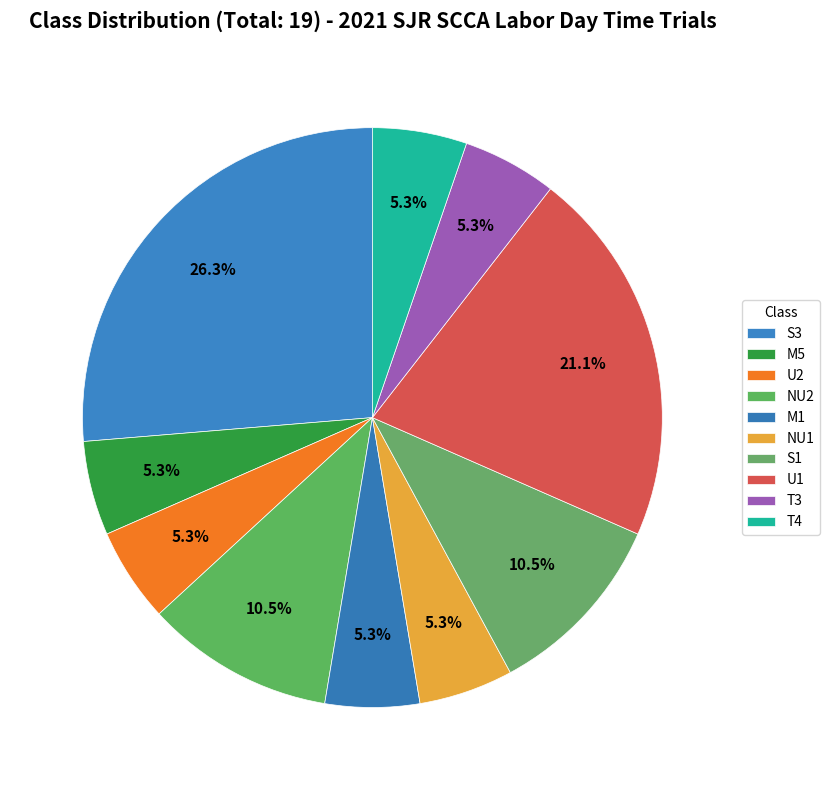

What percentage is the T3 slice, to the nearest percent?

5%